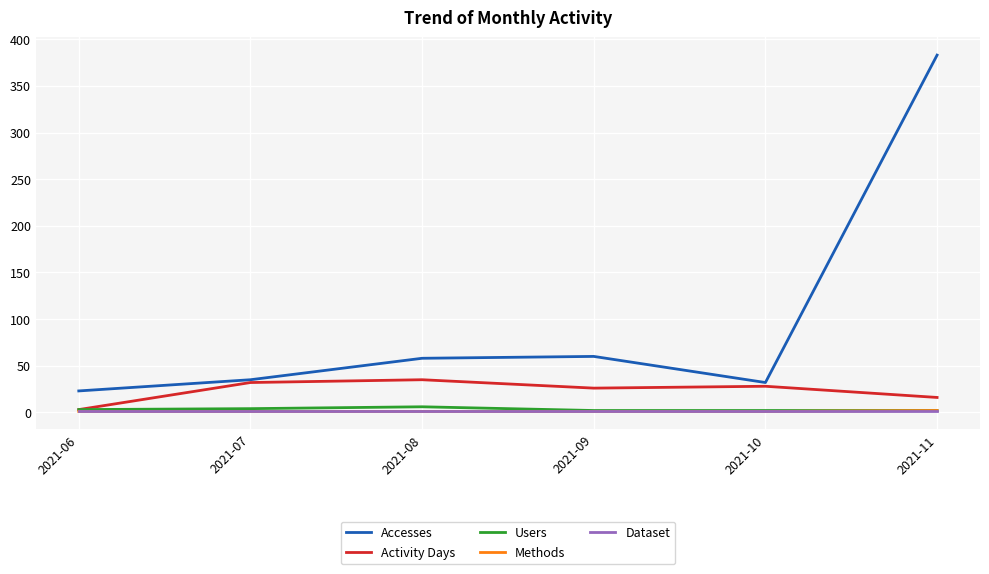

Which series has the largest range (max minus min)?

Accesses